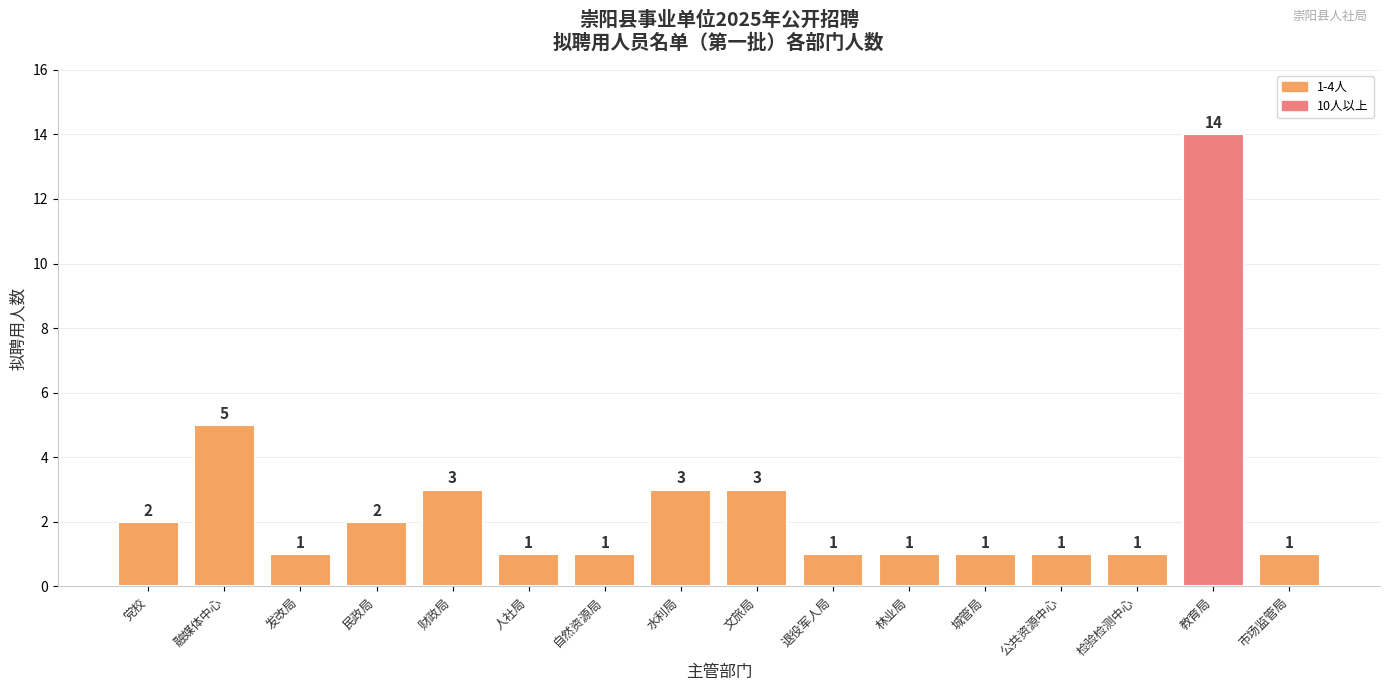

How many bars are there in total?

16